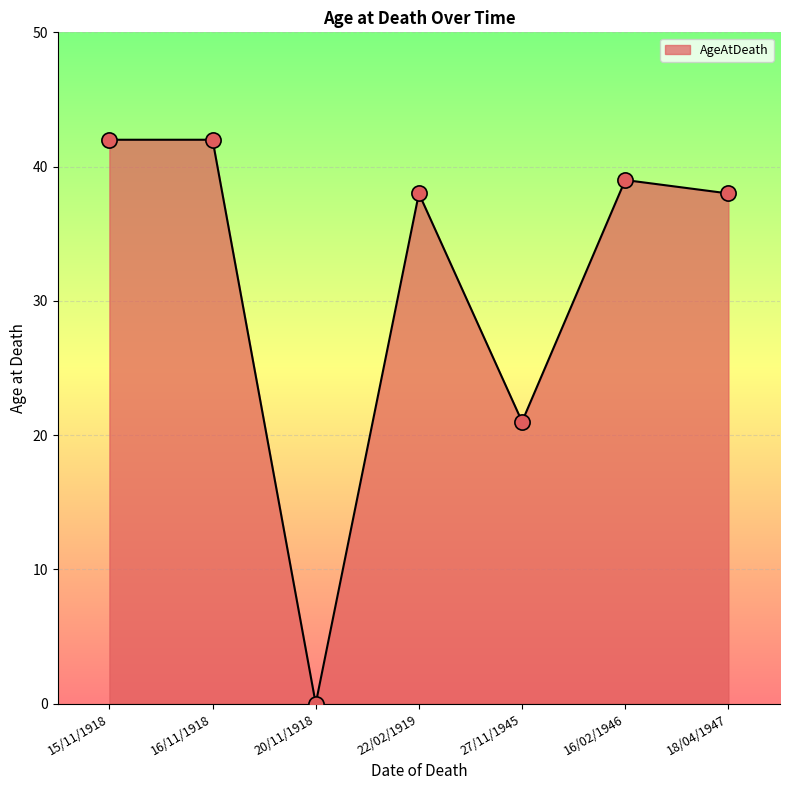

What is the change in value from 16/11/1918 to 18/04/1947?

-4